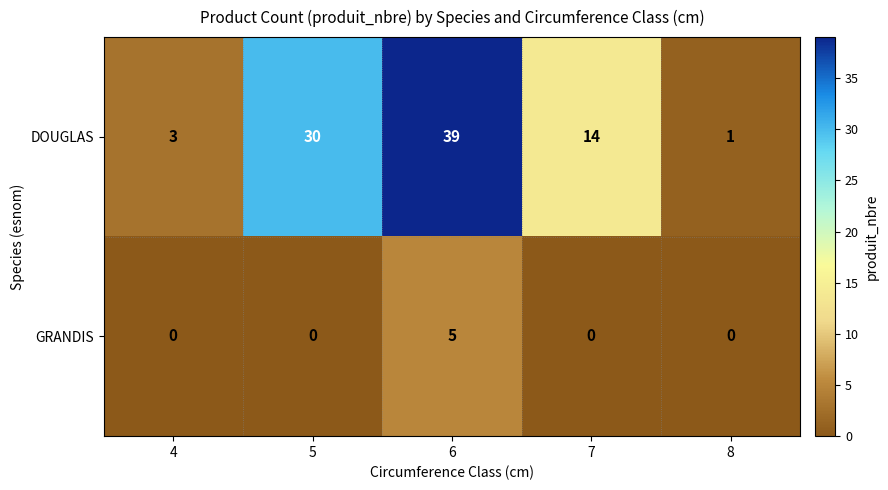

List the series in order of their peak value, lowest first.

GRANDIS, DOUGLAS